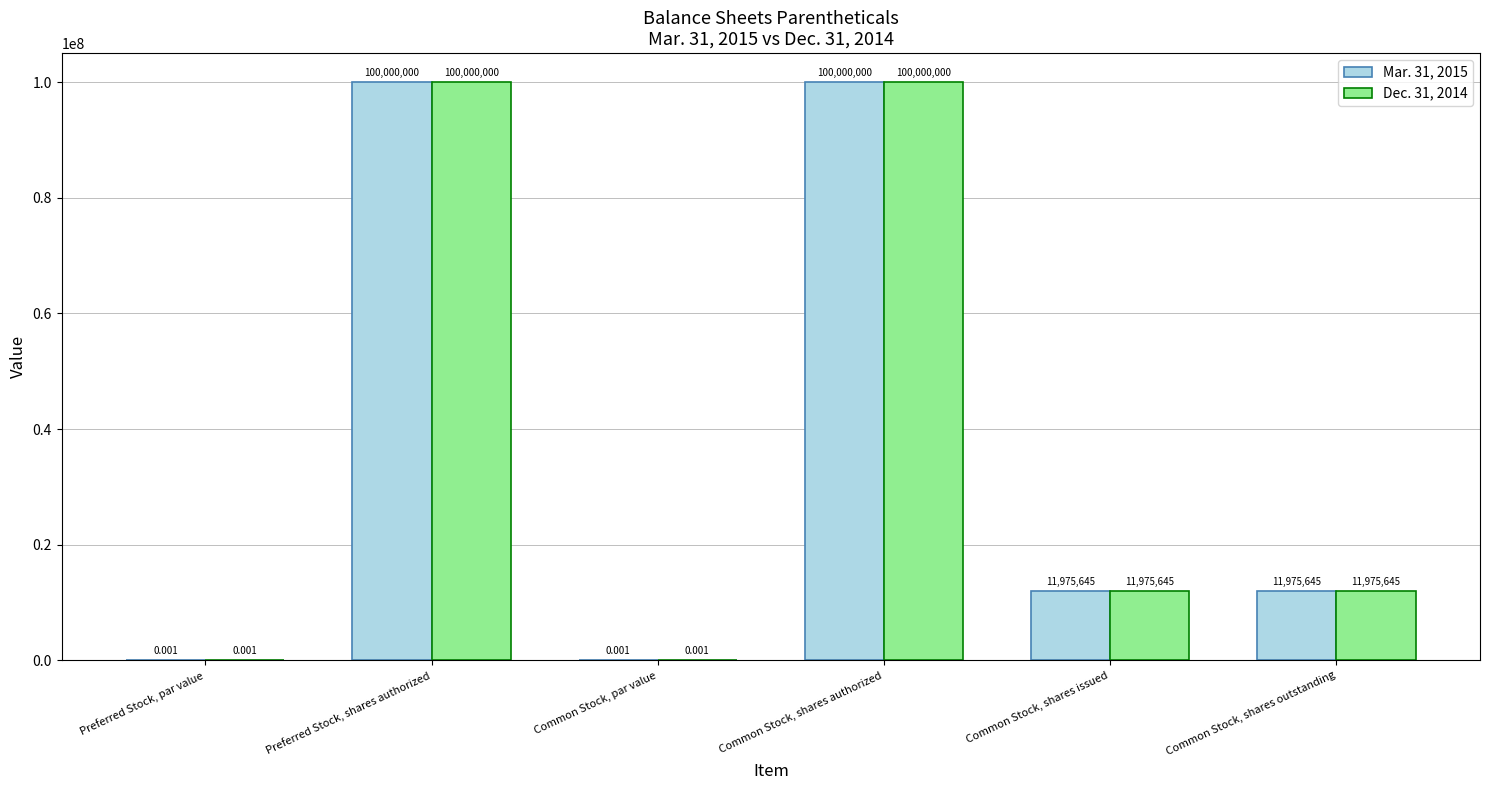

Where does the Dec. 31, 2014 series first go above 11975645?

Preferred Stock, shares authorized